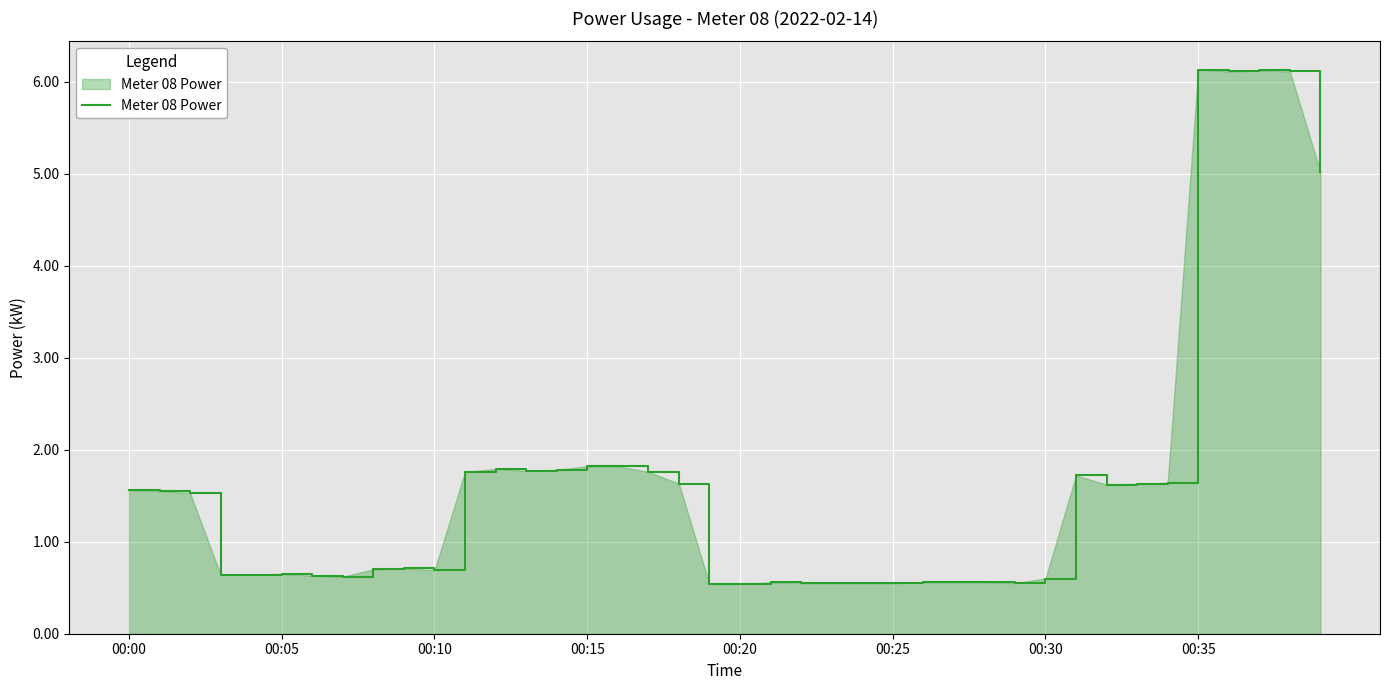

Count the number of categories in the chart.

40